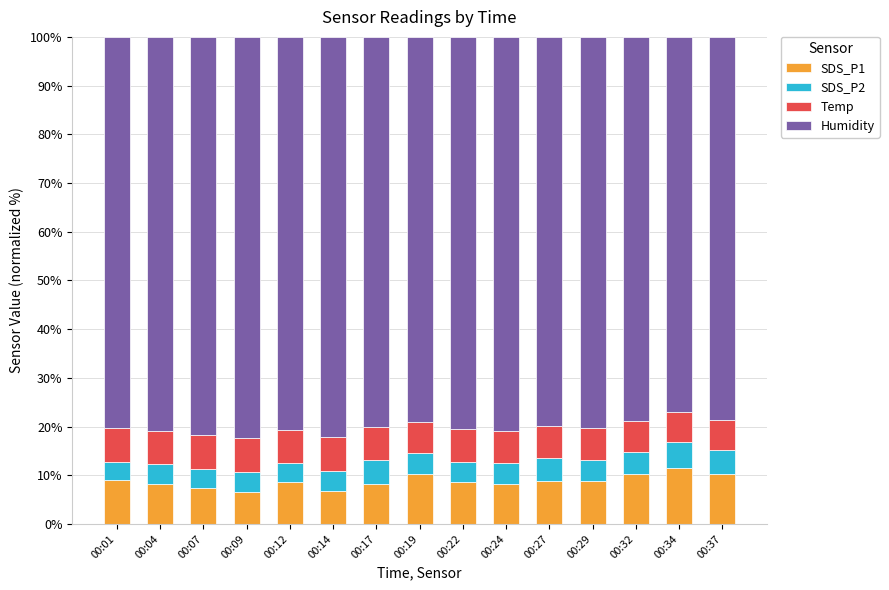

What is the total value across all series at 00:37?

100.0